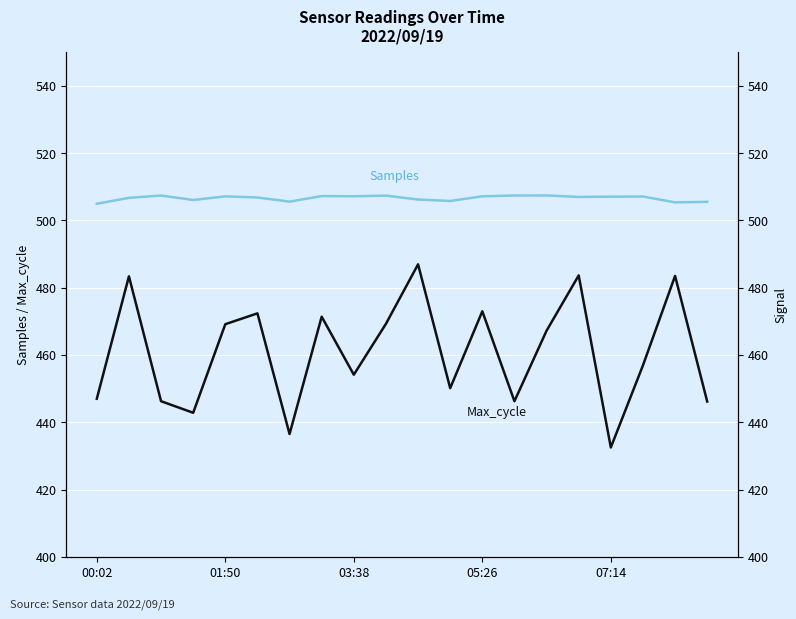

What is the approximate value of Samples at 10?

506.2